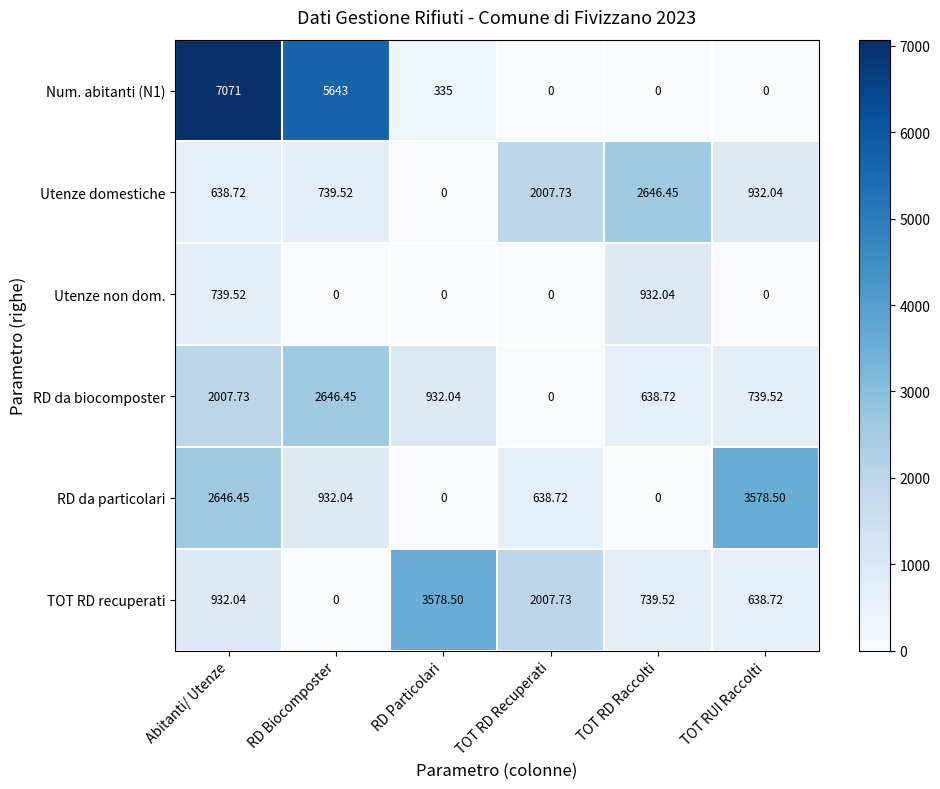

At which label is TOT RD recuperati closest to 1789?

TOT RD Recuperati